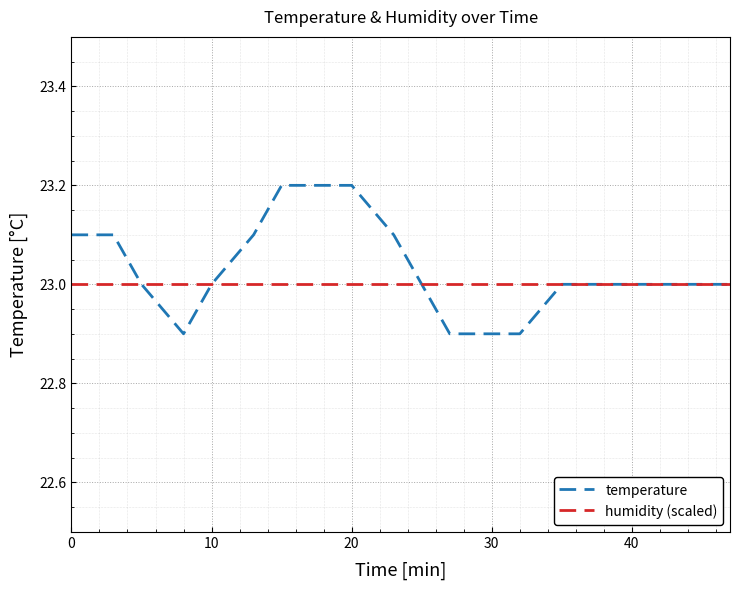

Which series has the largest range (max minus min)?

temperature